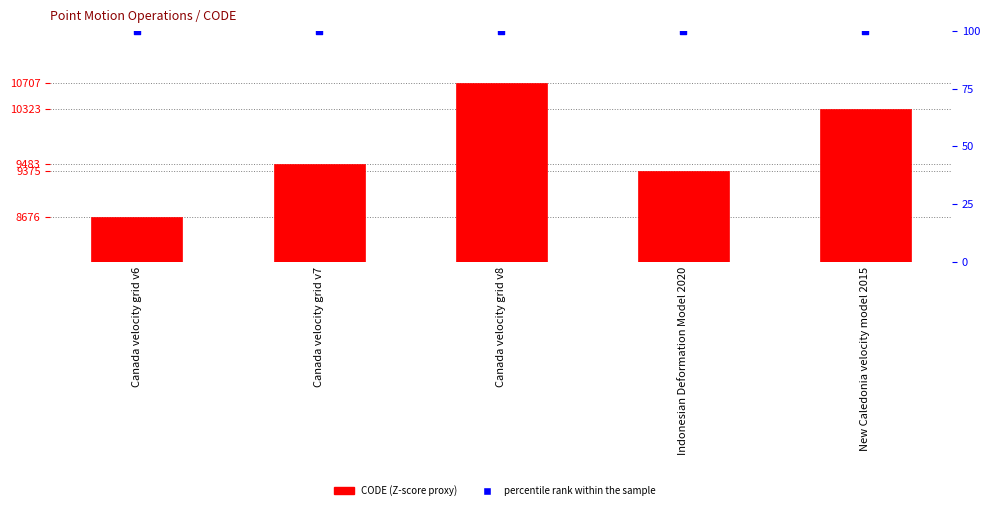

Which series has the largest total across all categories?

CODE